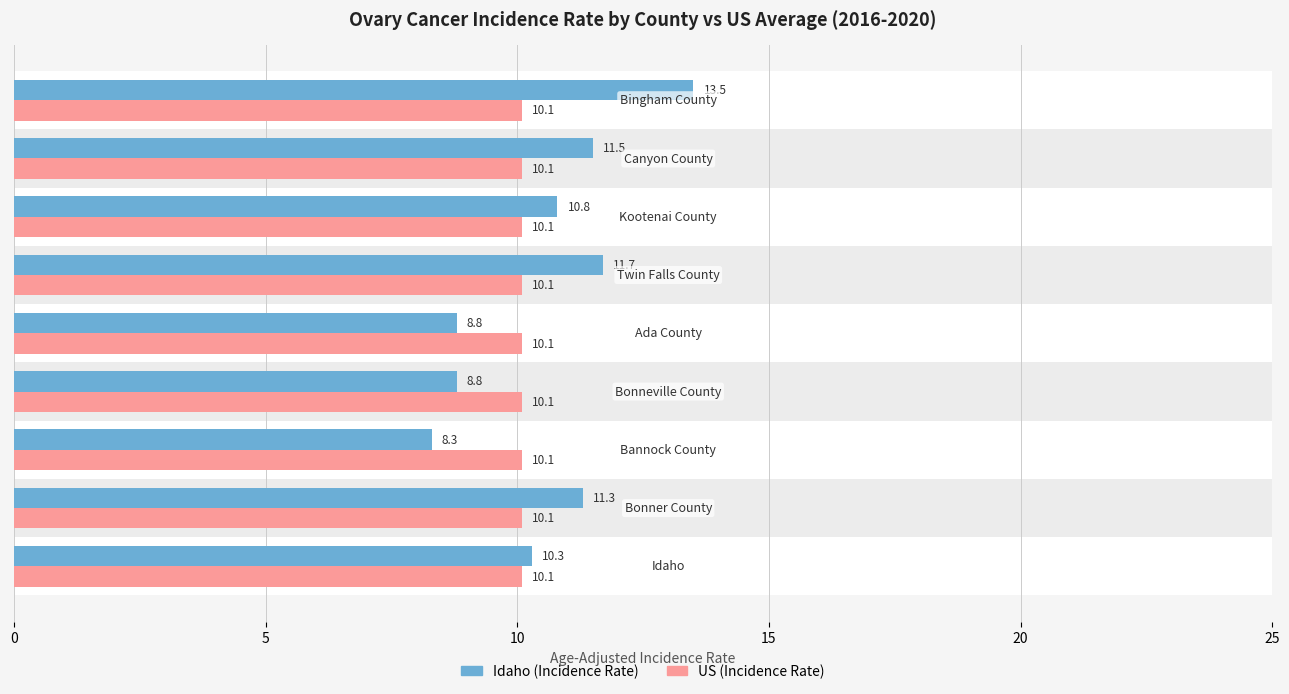

Which series has the largest range (max minus min)?

Idaho (Incidence Rate)